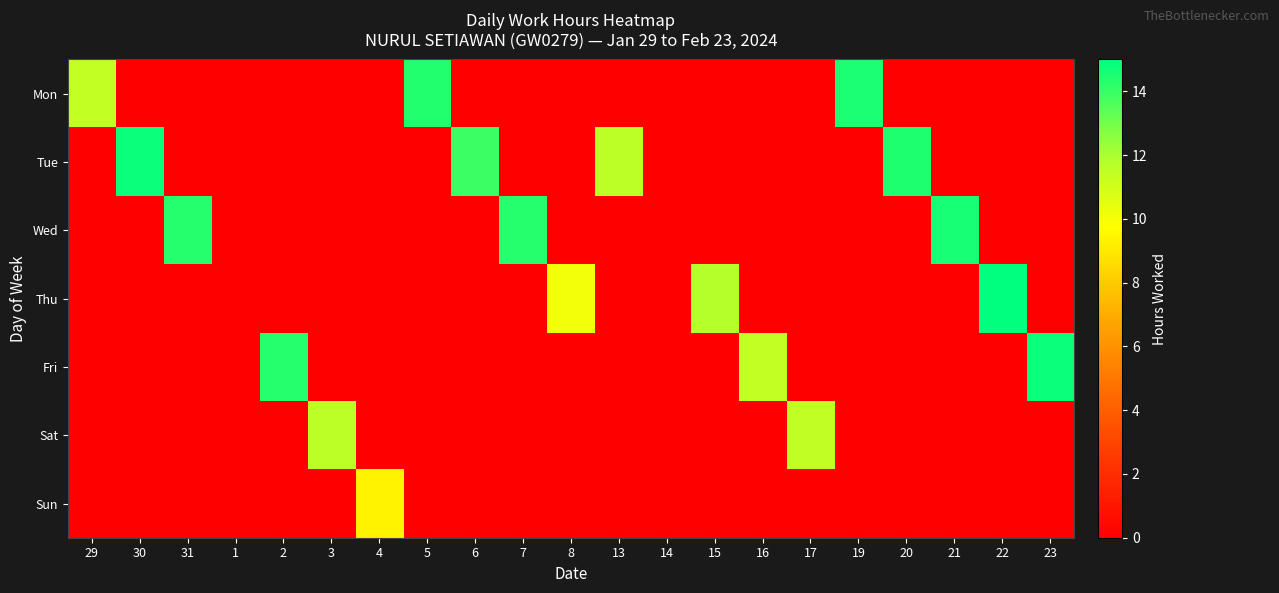

Reading left to right, transcribe all the data shown in this chart.

Mon: 29=11.4	30=0.0	31=0.0	1=0.0	2=0.0	3=0.0	4=0.0	5=14.4	6=0.0	7=0.0	8=0.0	13=0.0	14=0.0	15=0.0	16=0.0	17=0.0	19=14.5	20=0.0	21=0.0	22=0.0	23=0.0
Tue: 29=0.0	30=14.8	31=0.0	1=0.0	2=0.0	3=0.0	4=0.0	5=0.0	6=14.0	7=0.0	8=0.0	13=11.6	14=0.0	15=0.0	16=0.0	17=0.0	19=0.0	20=14.4	21=0.0	22=0.0	23=0.0
Wed: 29=0.0	30=0.0	31=14.3	1=0.0	2=0.0	3=0.0	4=0.0	5=0.0	6=0.0	7=14.3	8=0.0	13=0.0	14=0.0	15=0.0	16=0.0	17=0.0	19=0.0	20=0.0	21=14.6	22=0.0	23=0.0
Thu: 29=0.0	30=0.0	31=0.0	1=0.0	2=0.0	3=0.0	4=0.0	5=0.0	6=0.0	7=0.0	8=10.1	13=0.0	14=0.0	15=11.7	16=0.0	17=0.0	19=0.0	20=0.0	21=0.0	22=15.0	23=0.0
Fri: 29=0.0	30=0.0	31=0.0	1=0.0	2=14.3	3=0.0	4=0.0	5=0.0	6=0.0	7=0.0	8=0.0	13=0.0	14=0.0	15=0.0	16=11.4	17=0.0	19=0.0	20=0.0	21=0.0	22=0.0	23=14.8
Sat: 29=0.0	30=0.0	31=0.0	1=0.0	2=0.0	3=11.6	4=0.0	5=0.0	6=0.0	7=0.0	8=0.0	13=0.0	14=0.0	15=0.0	16=0.0	17=11.4	19=0.0	20=0.0	21=0.0	22=0.0	23=0.0
Sun: 29=0.0	30=0.0	31=0.0	1=0.0	2=0.0	3=0.0	4=9.4	5=0.0	6=0.0	7=0.0	8=0.0	13=0.0	14=0.0	15=0.0	16=0.0	17=0.0	19=0.0	20=0.0	21=0.0	22=0.0	23=0.0